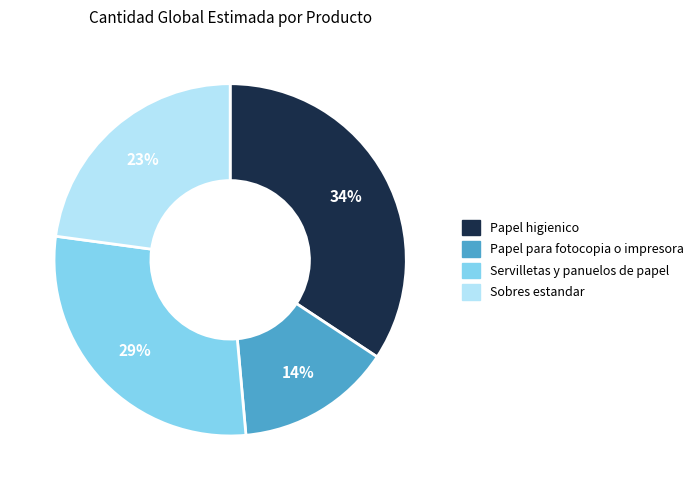

Is there a majority slice in this chart?

No